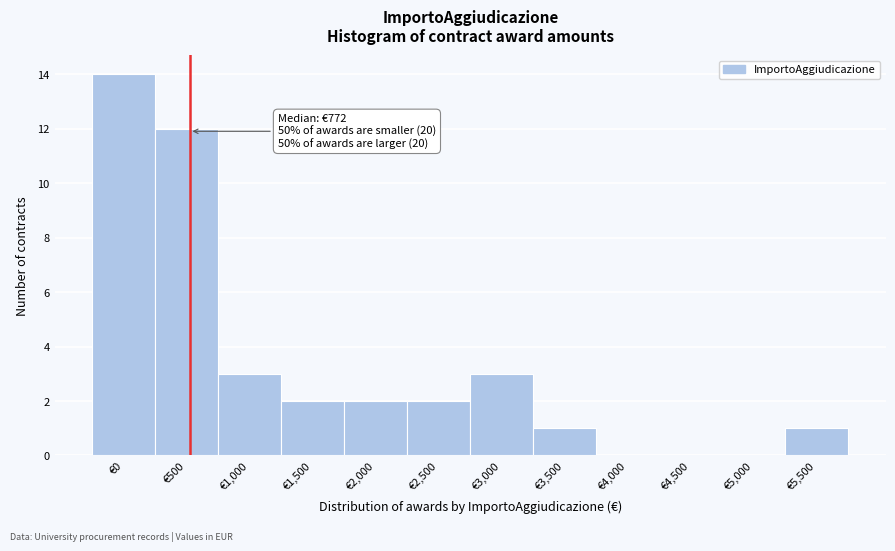

Reading left to right, transcribe all the data shown in this chart.

€0=14	€500=12	€1,000=3	€1,500=2	€2,000=2	€2,500=2	€3,000=3	€3,500=1	€4,000=0	€4,500=0	€5,000=0	€5,500=1